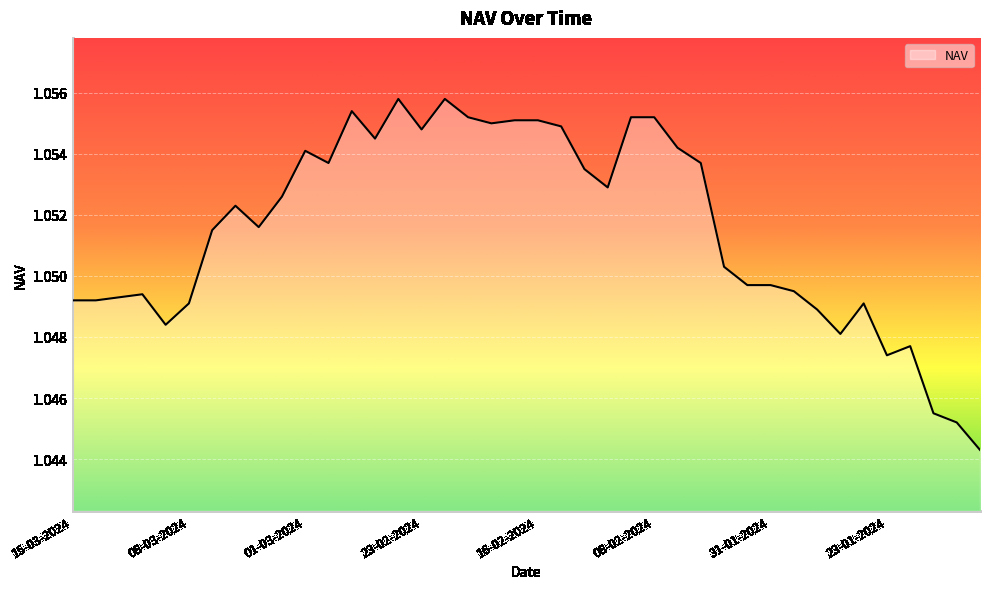

Is this an area chart (filled region under the line)?

Yes